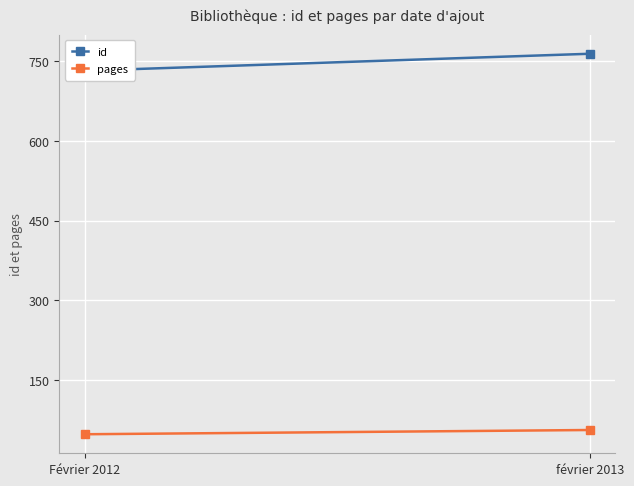

Which has a higher value, Février 2012 or février 2013?

février 2013